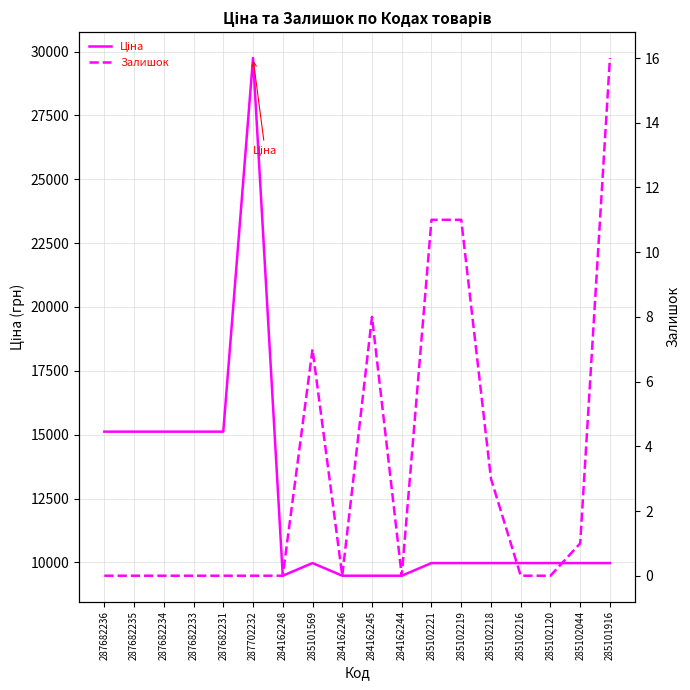

Where is Ціна nearest to the value 19613?

287682236